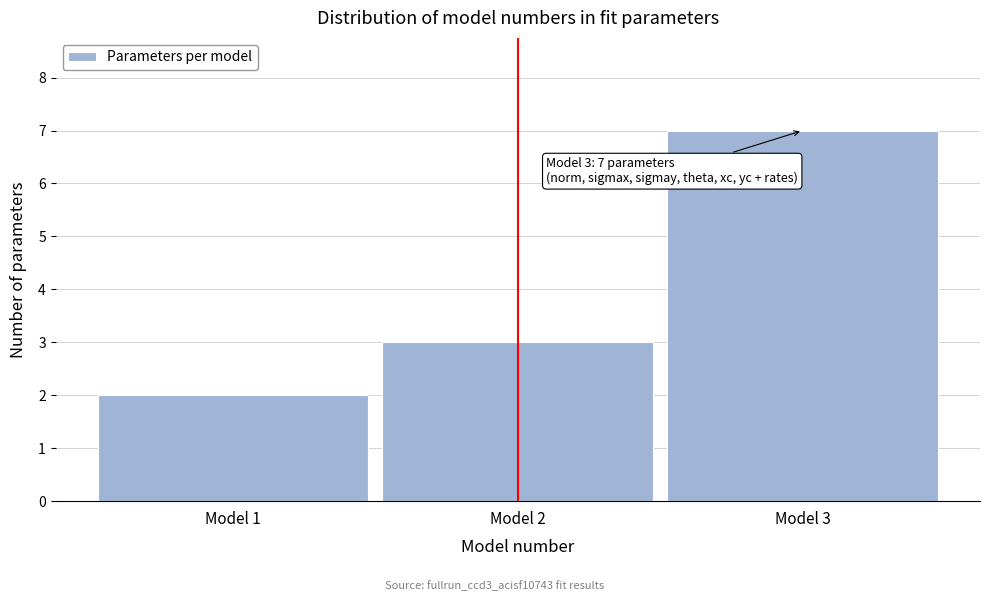

Reading right to left, what are all the values shown in this chart?

7	3	2